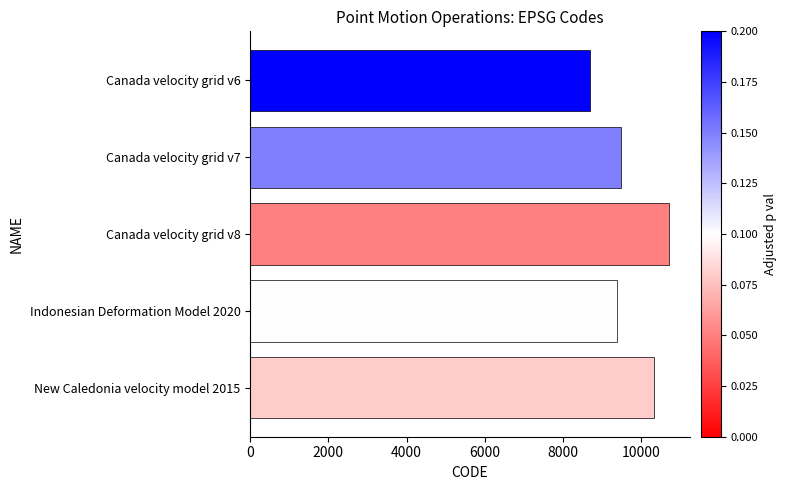

What is the approximate value at Canada velocity grid v6, to the nearest 10?

8680